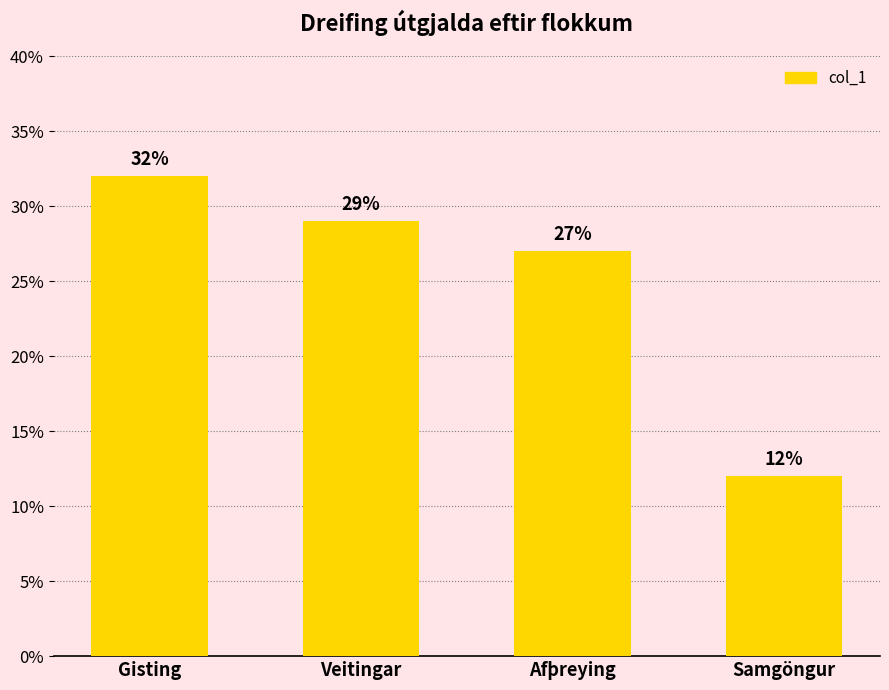

What is the value of the 2nd bar from the left?

0.3